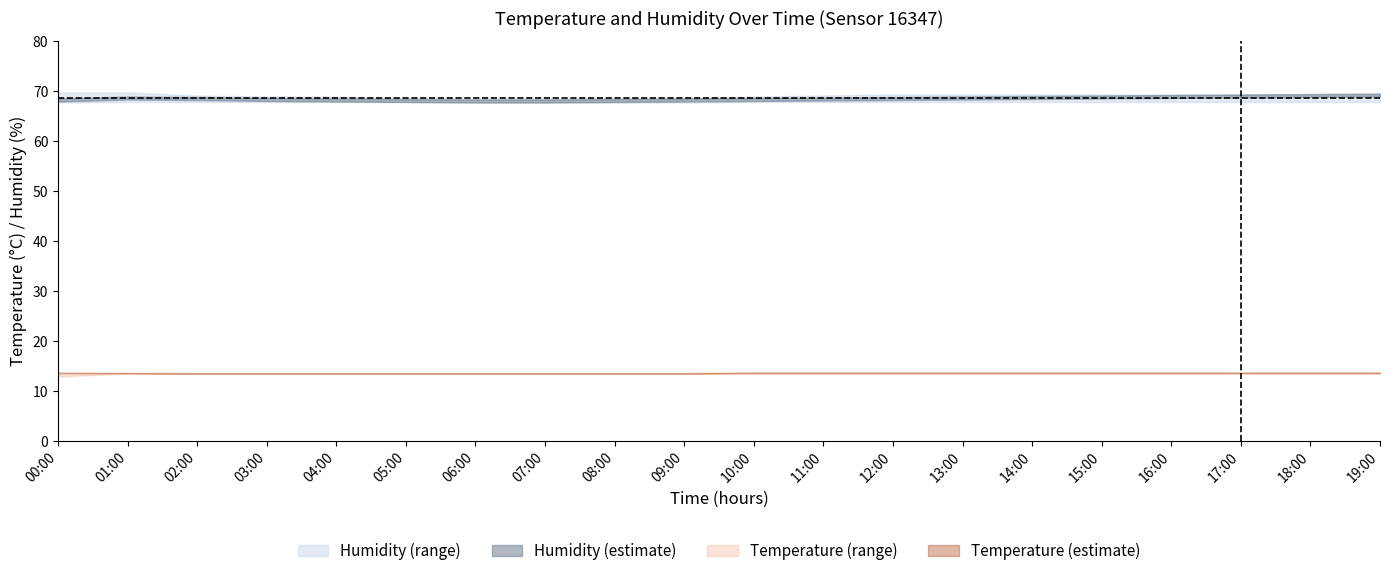

What is the value of the hum_upper point at the 6th from the left?

68.5